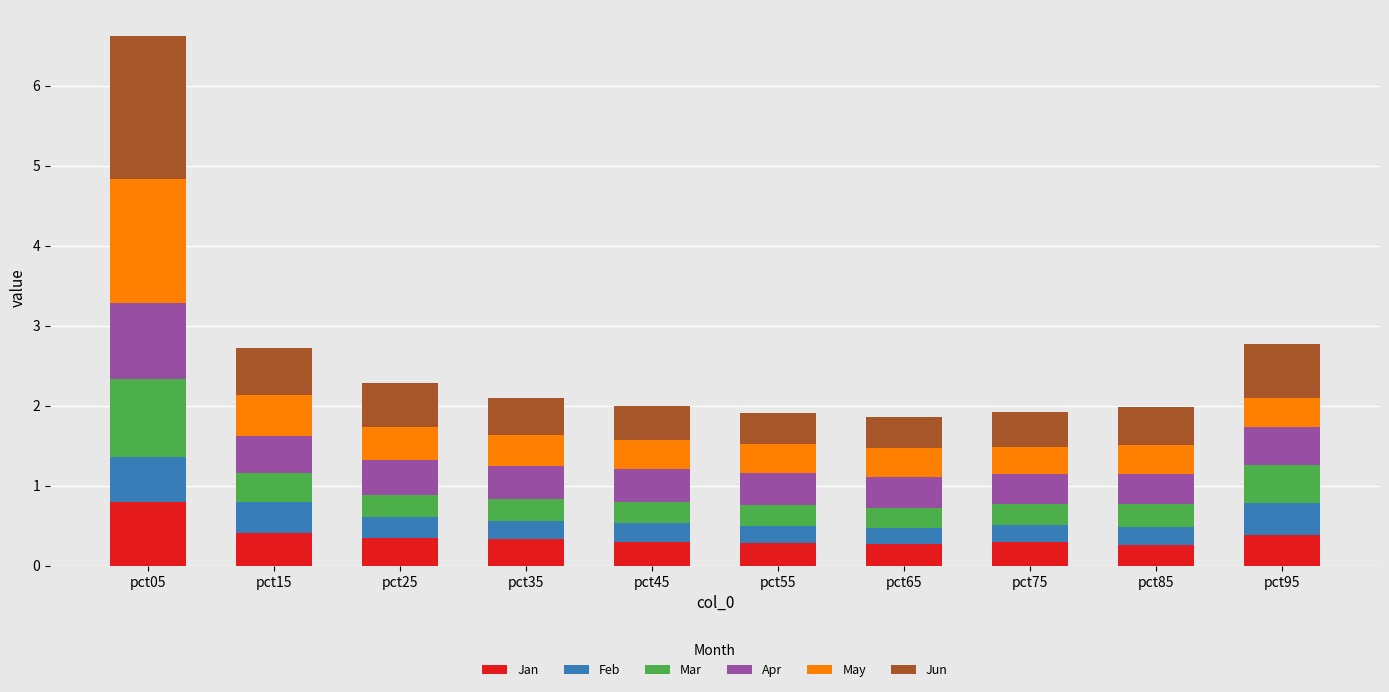

At which label does Jan reach its peak?

pct05